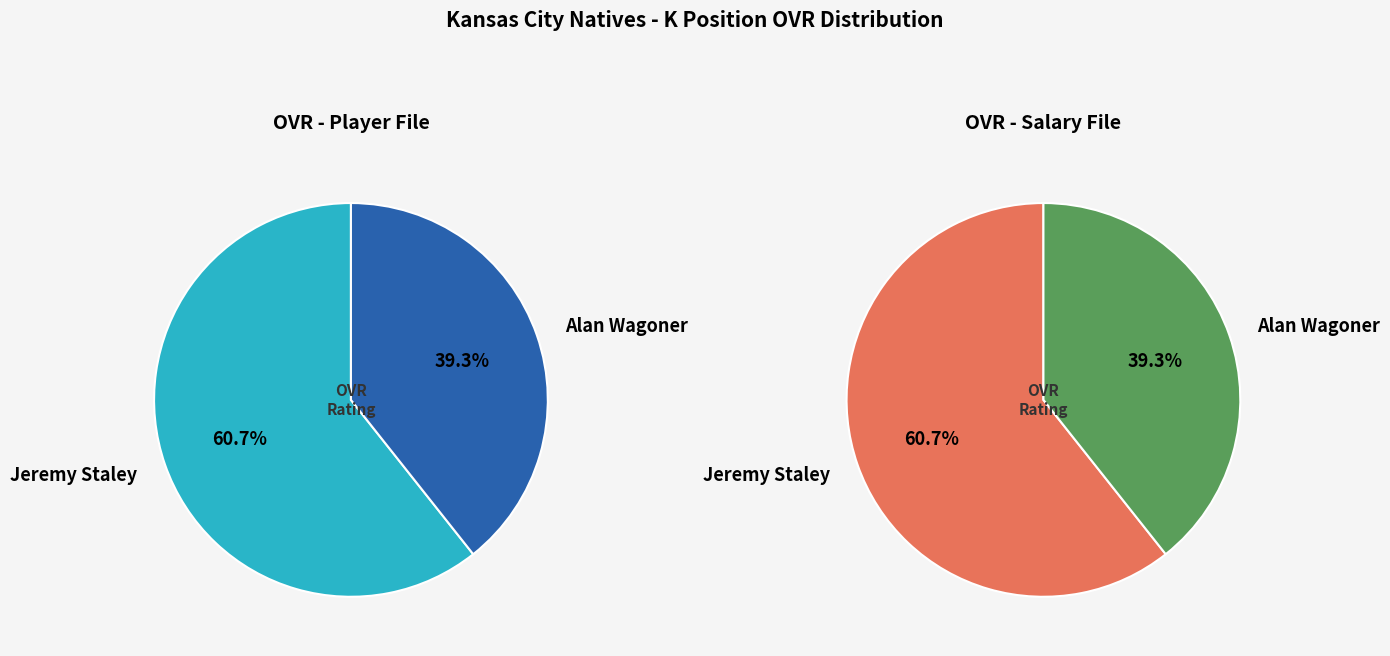

To the nearest percent, what portion does Jeremy Staley represent?

61%